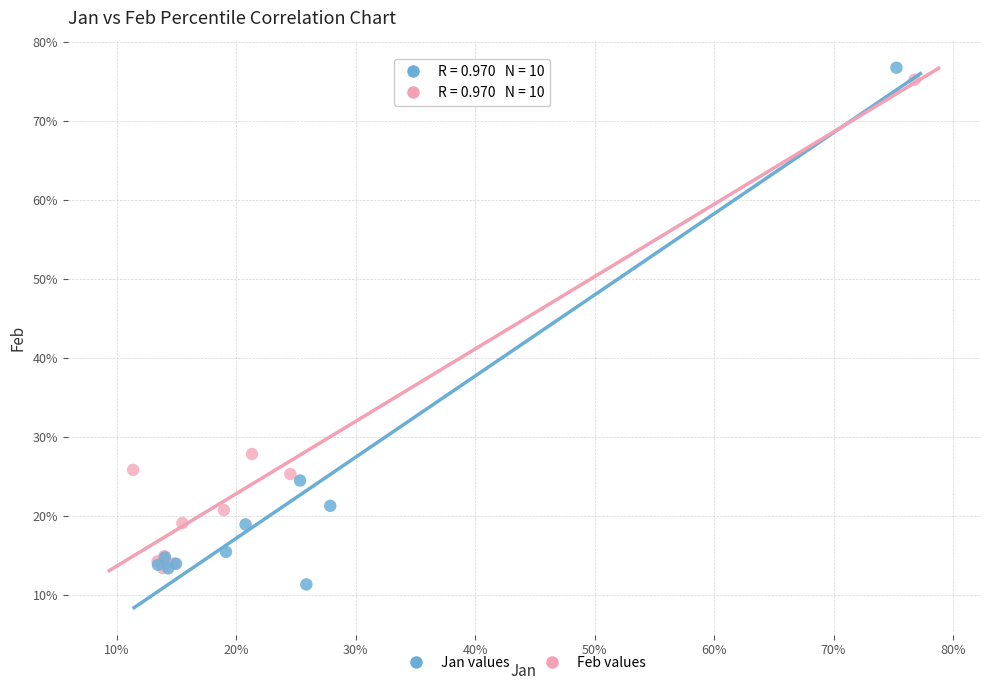

What are all the series names shown in the legend?

Jan values, Feb values